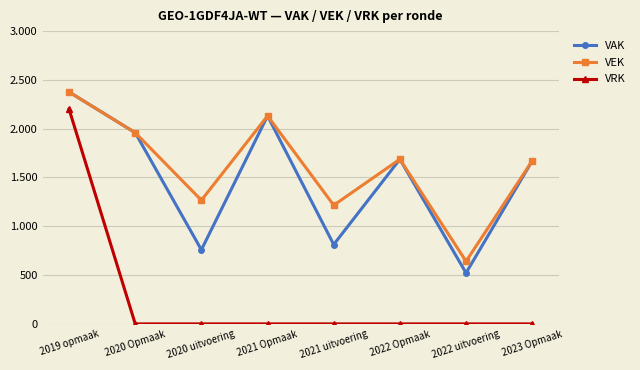

At which category does the chart reach its minimum across all series?

2020 Opmaak